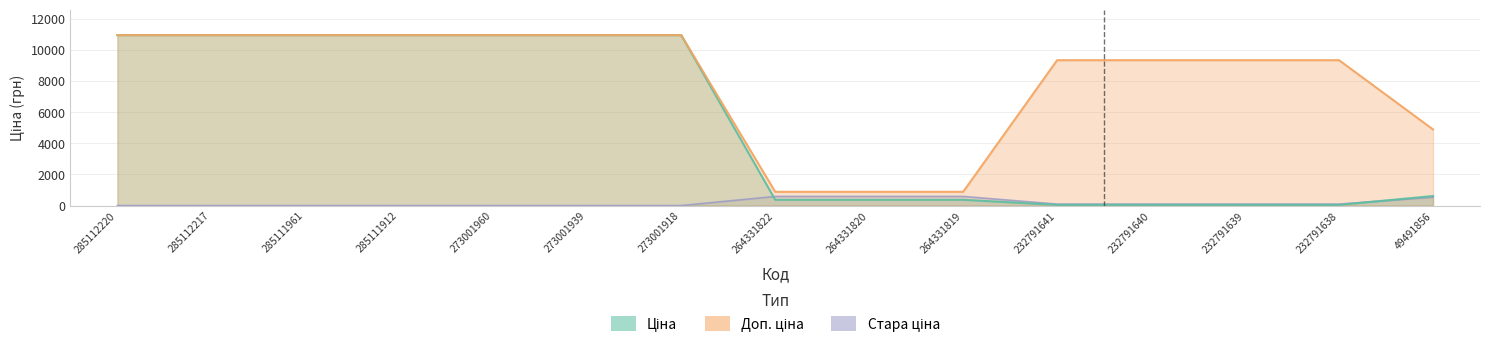

True or false: Ціна has a value of 60.4 at 232791640.

False